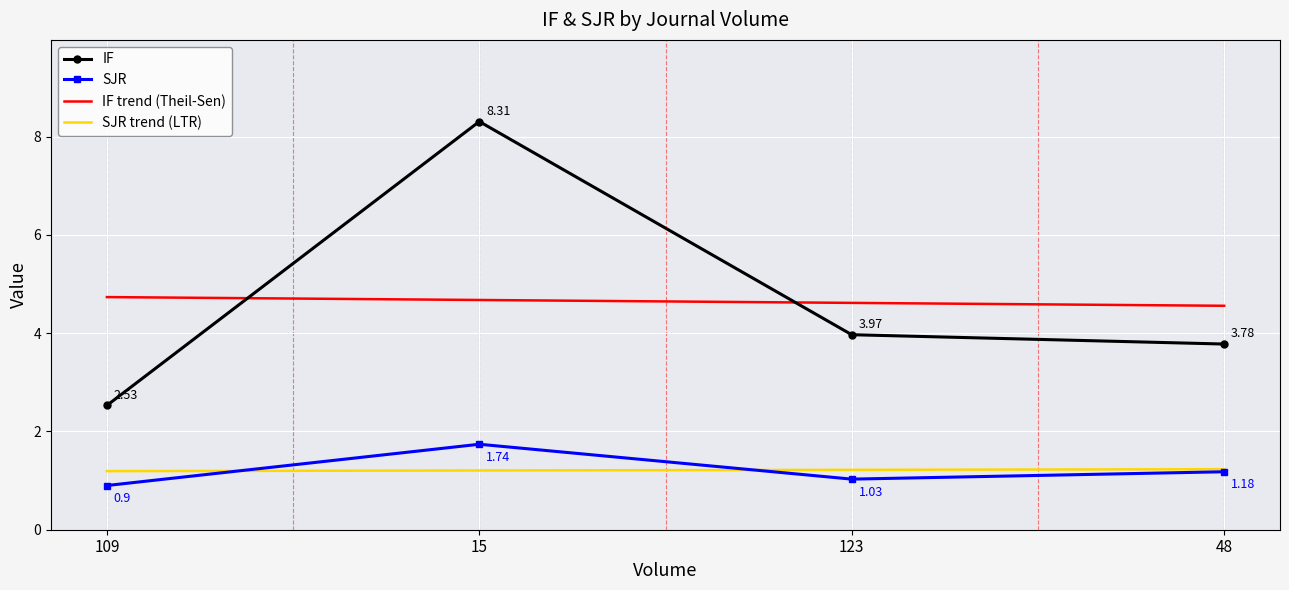

Which series has the widest spread of values?

IF